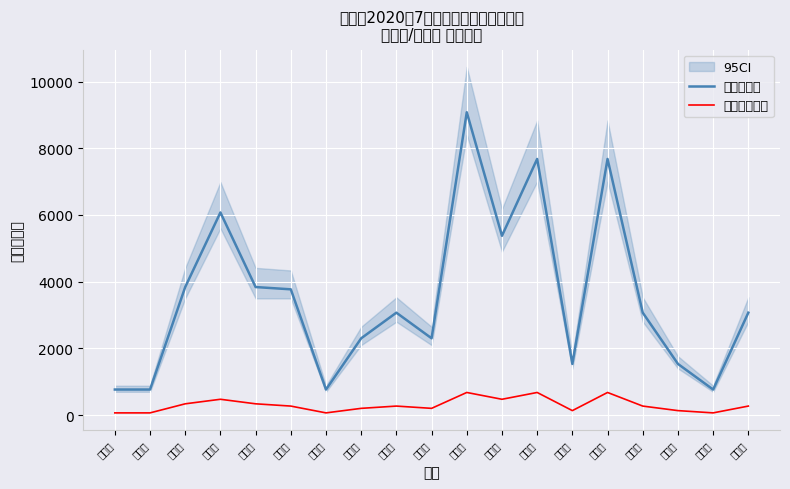

Rank the series at 诸土改 from lowest to highest value.

物价补差金额, 实发总金额